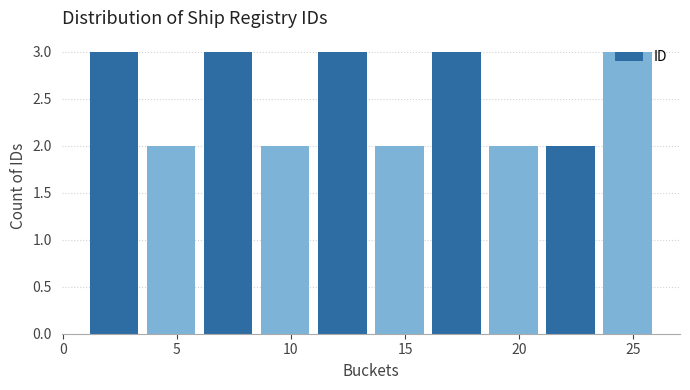

What is the height of the bar covering 23.5 to 26.0 on the x-axis? The values are not printed on the chart, so give them approximately, as read against the axis.

3